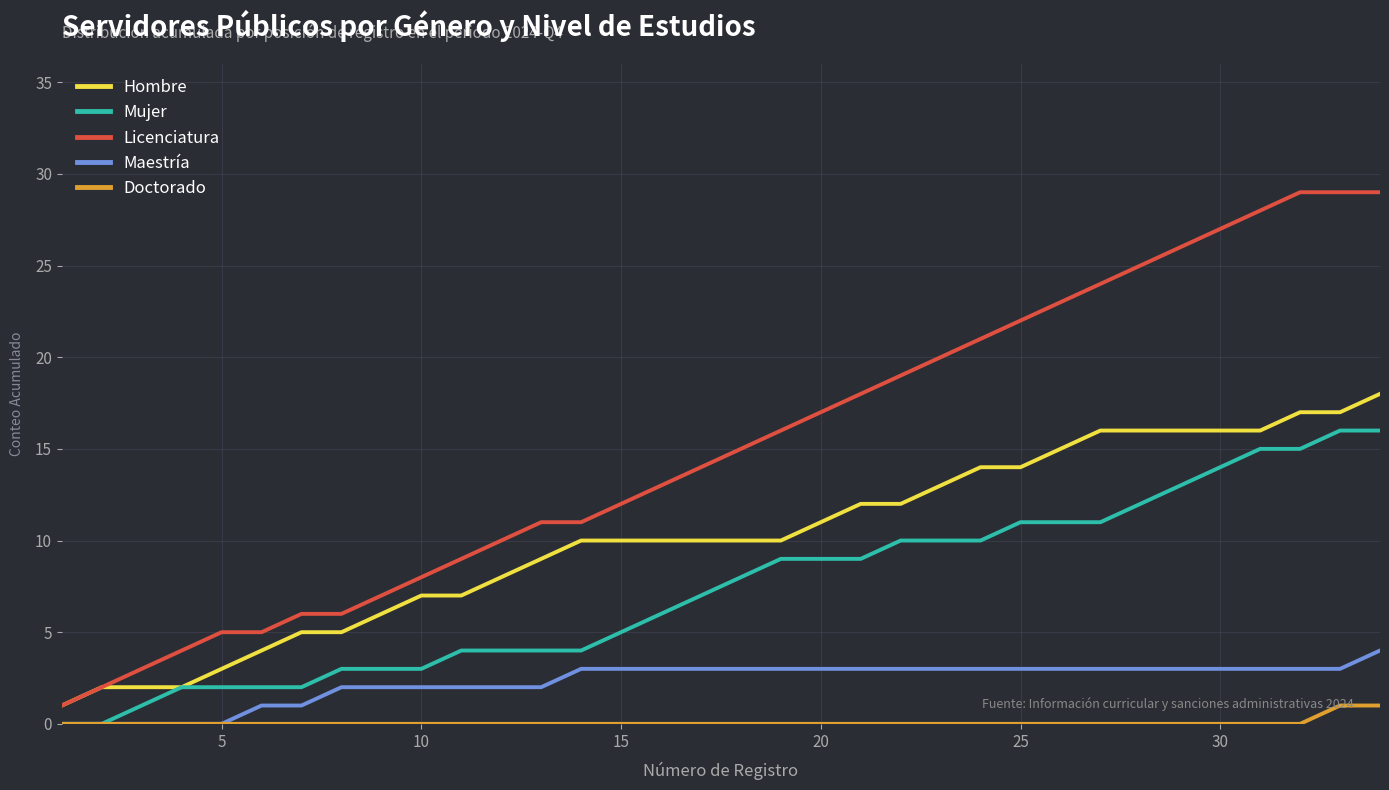

What is the maximum value shown in the chart?

29